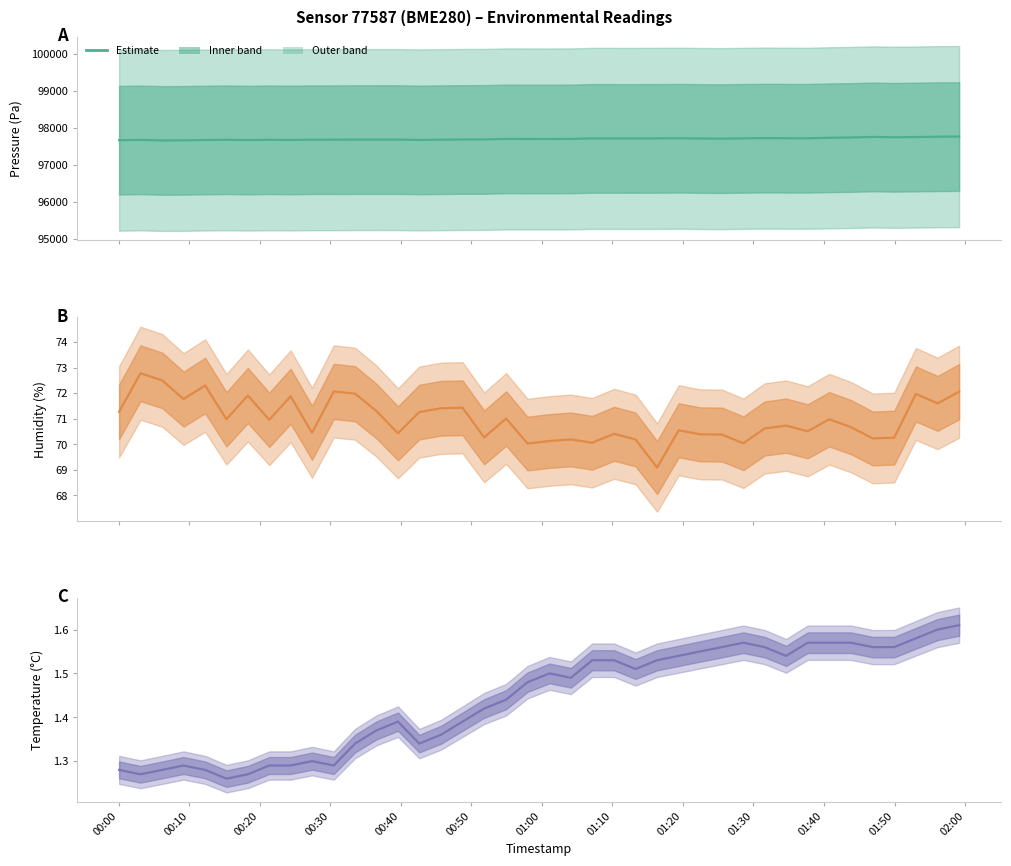

Does the chart display data point markers on the line(s)?

No